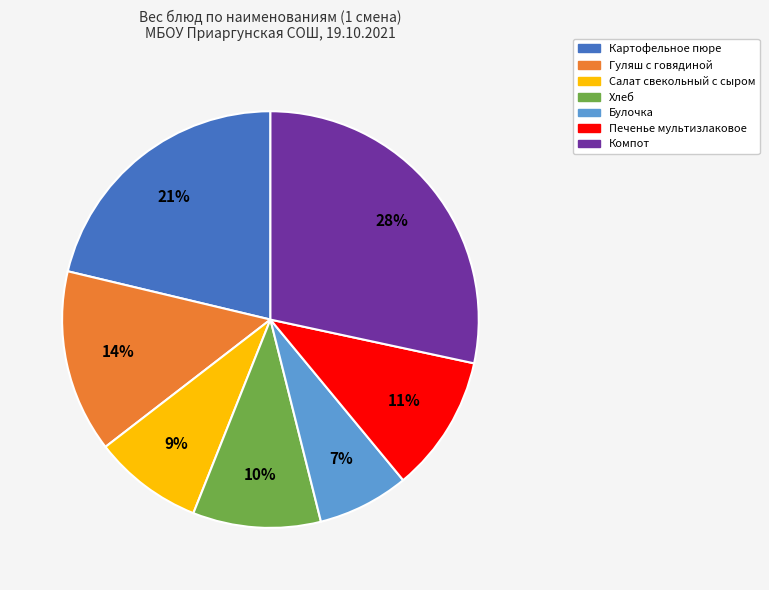

Rank the categories by value from lowest to highest.

Булочка, Салат свекольный с сыром, Хлеб, Печенье мультизлаковое, Гуляш с говядиной, Картофельное пюре, Компот